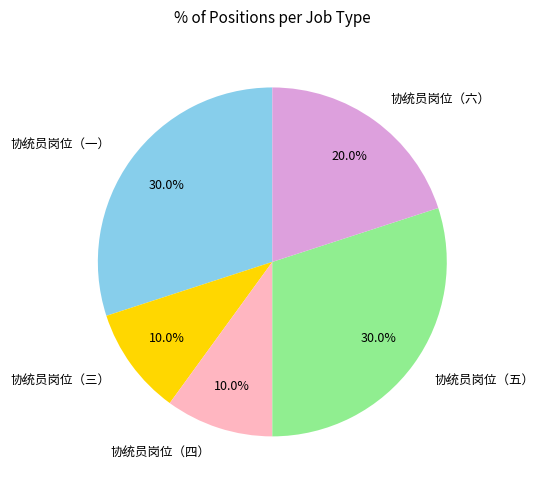

Is there a majority slice in this chart?

No